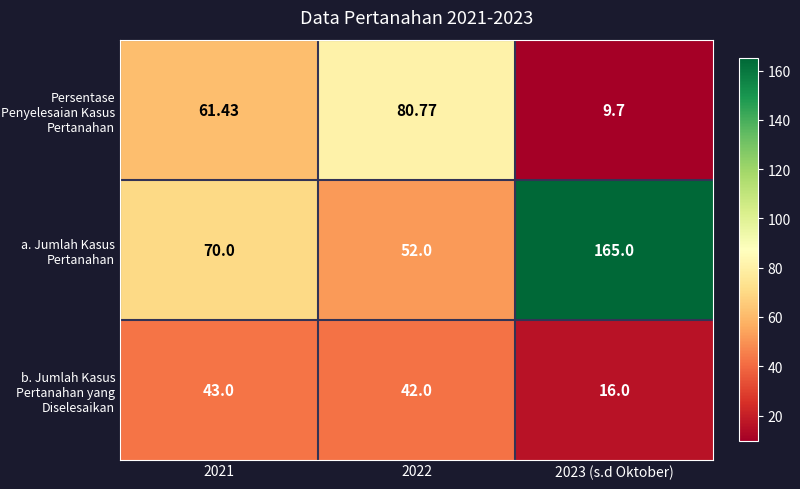

Which series has the largest total across all categories?

a. Jumlah Kasus Pertanahan